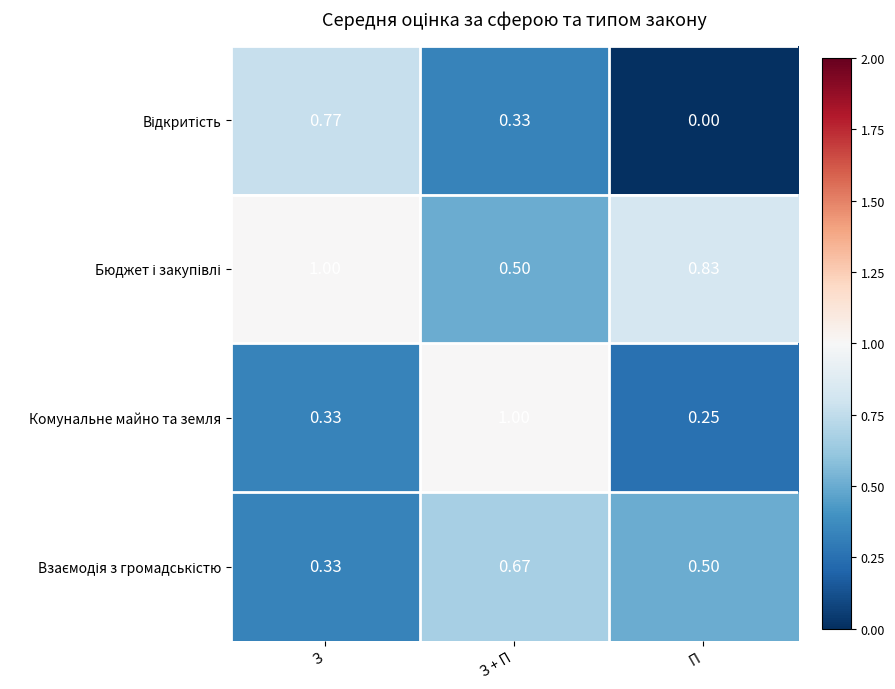

At which category is the sum across all series the highest?

З + П